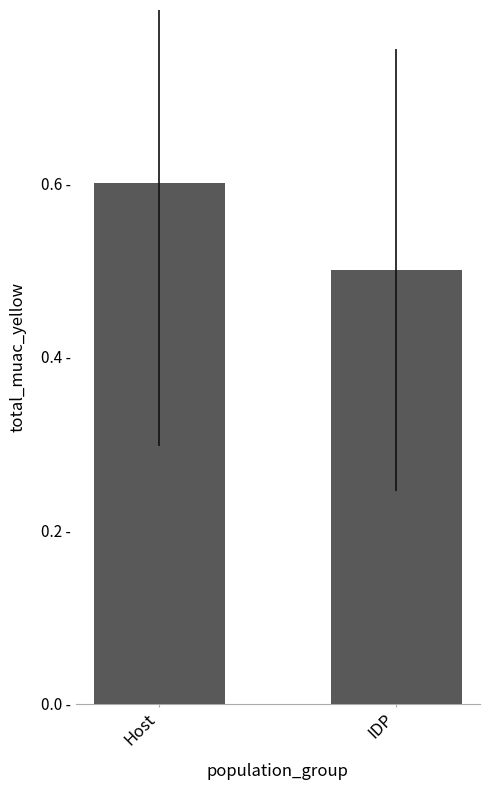

Reading left to right, list all the values displayed in this chart.

Host=0.6	IDP=0.5